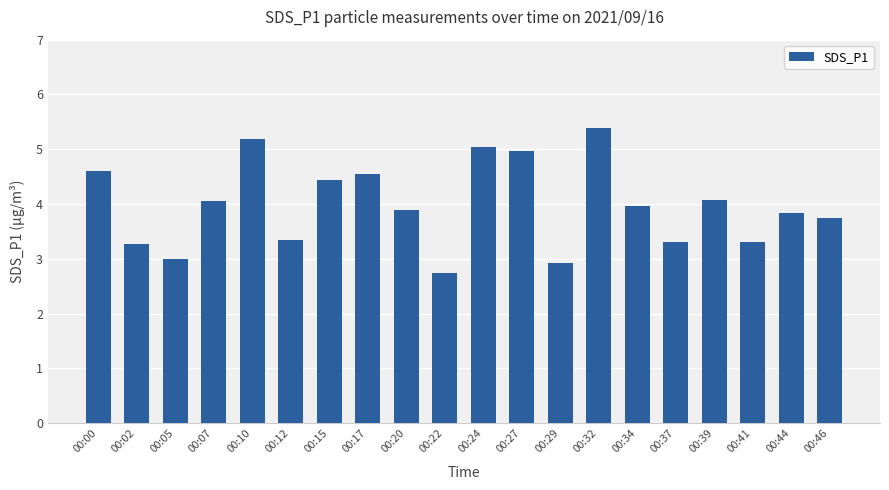

What is the ratio of the value at 00:05 to the value at 00:46?

0.8